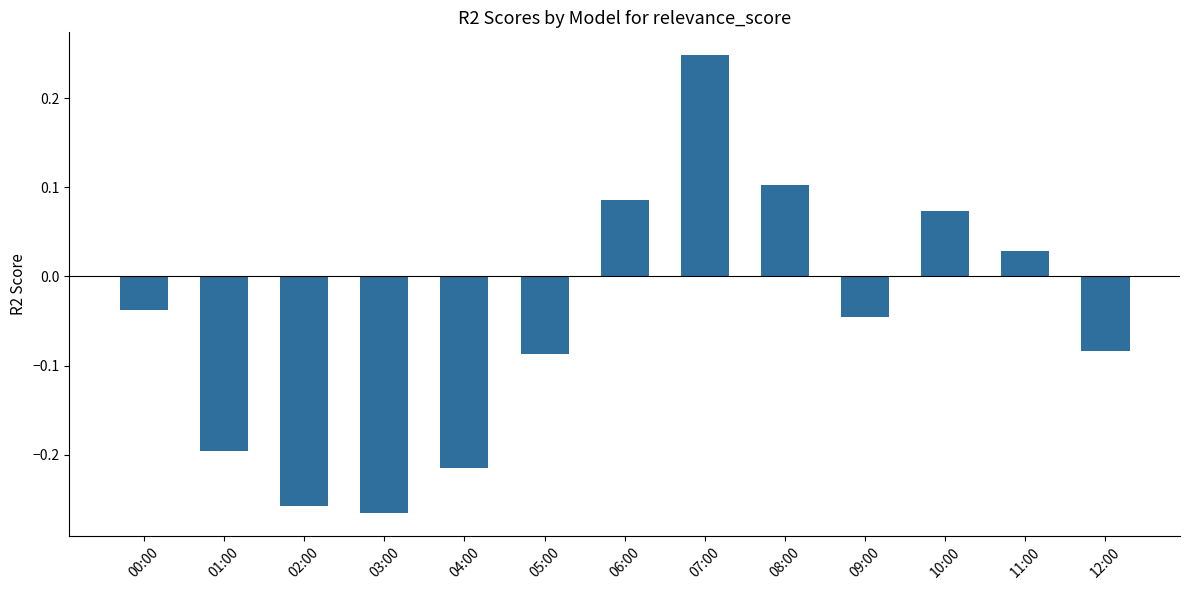

At which label does the data first exceed 0?

06:00